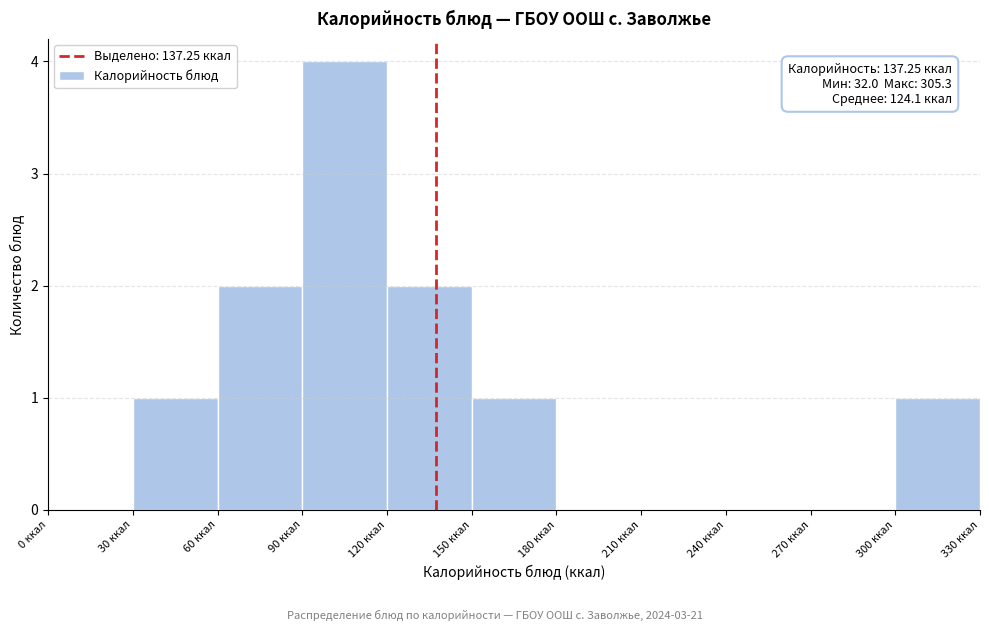

Over which range of the x-axis is the bar tallest?

90 to 120